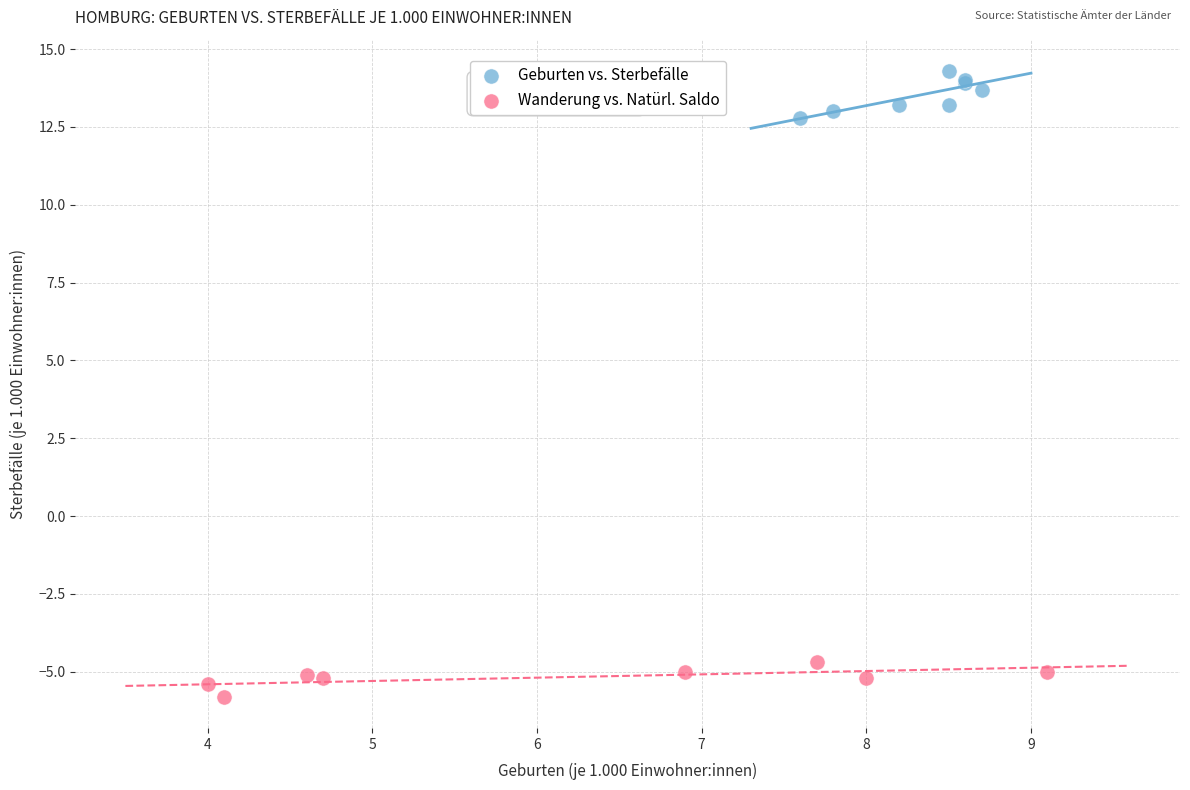

Which series has the widest spread of Y values?

Geburten vs. Sterbefälle